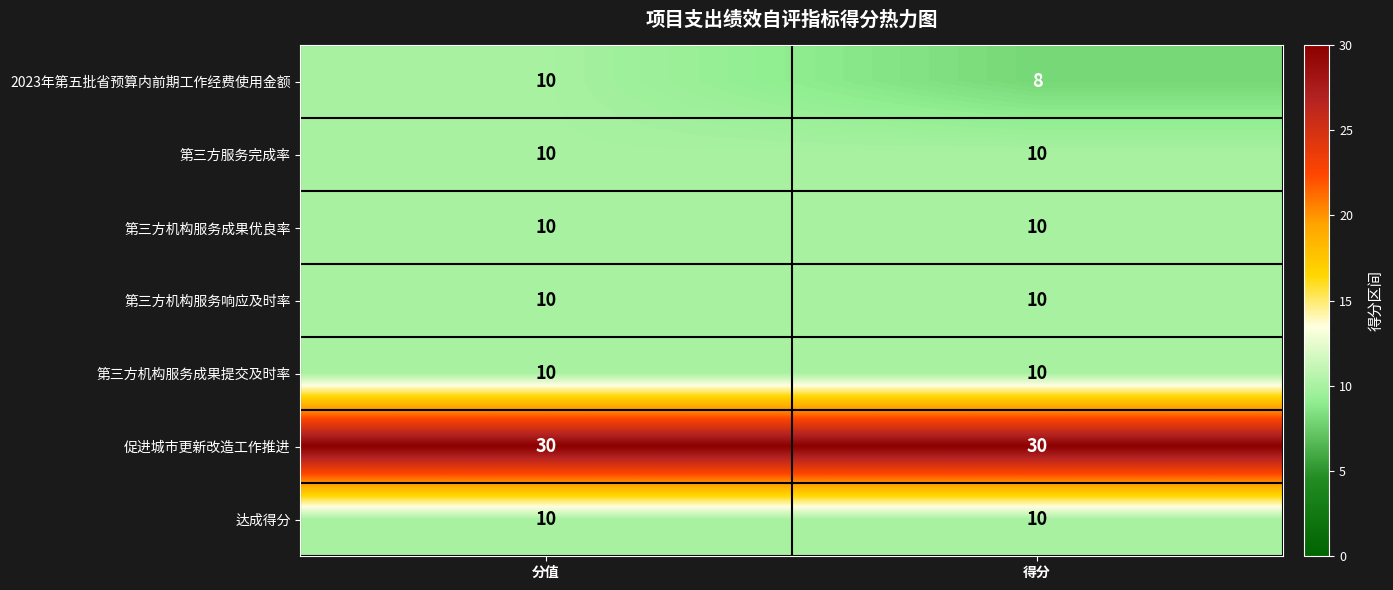

Is it true that 第三方机构服务成果提交及时率 equals 17 at 分值?

False